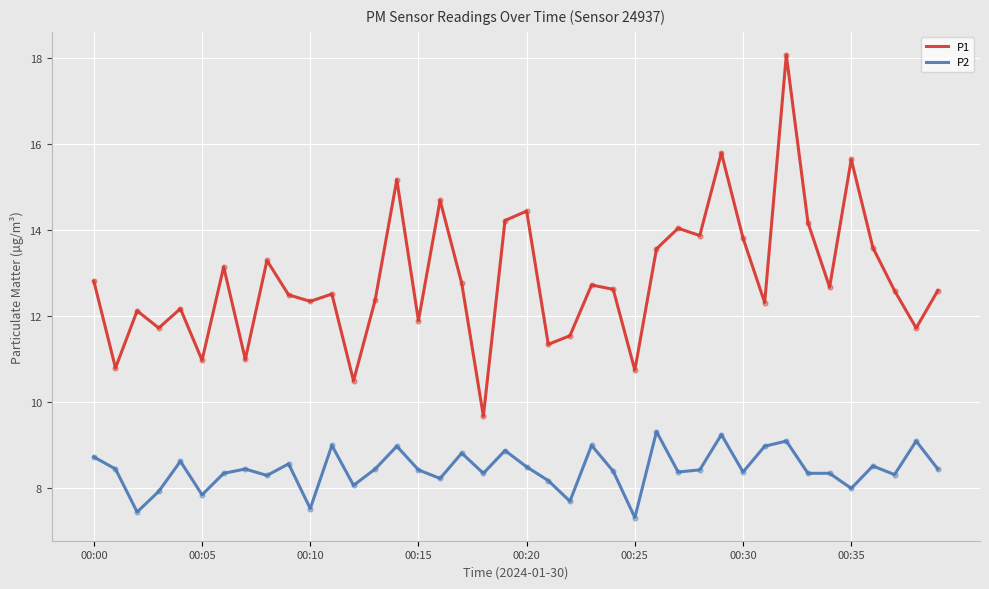

Which series has the largest total across all categories?

P1